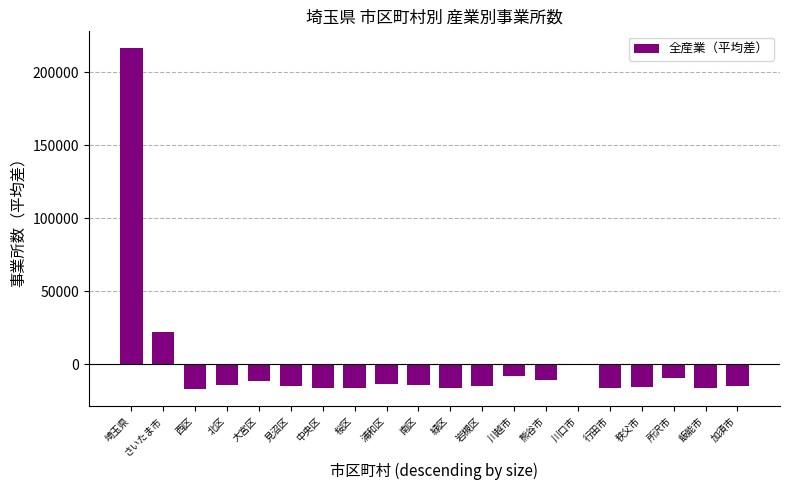

Is it true that the value at 緑区 is -15908.6?

True